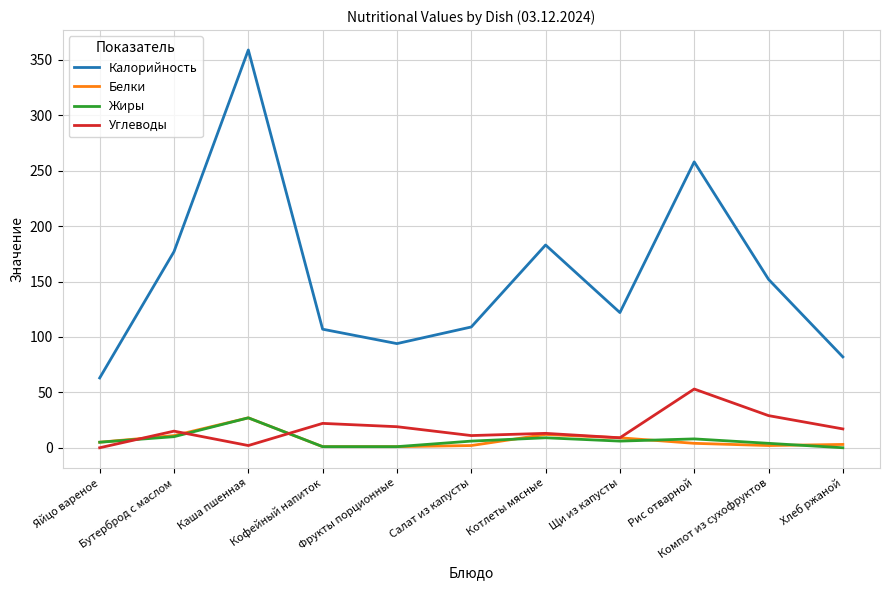

Which series has the largest total across all categories?

Калорийность